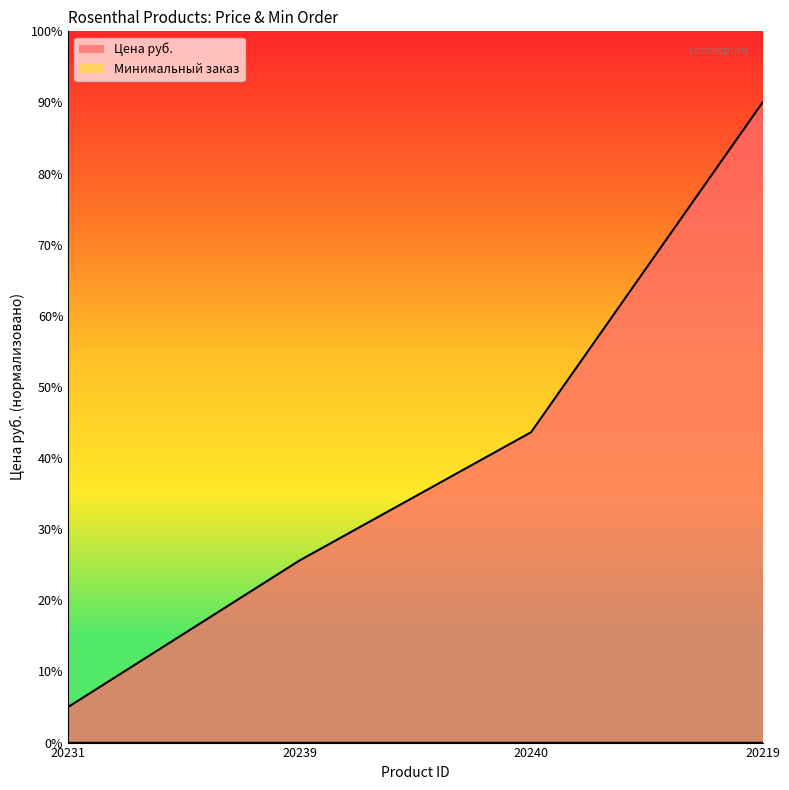

True or false: there are more than 2 points higher than both neighbors.

False